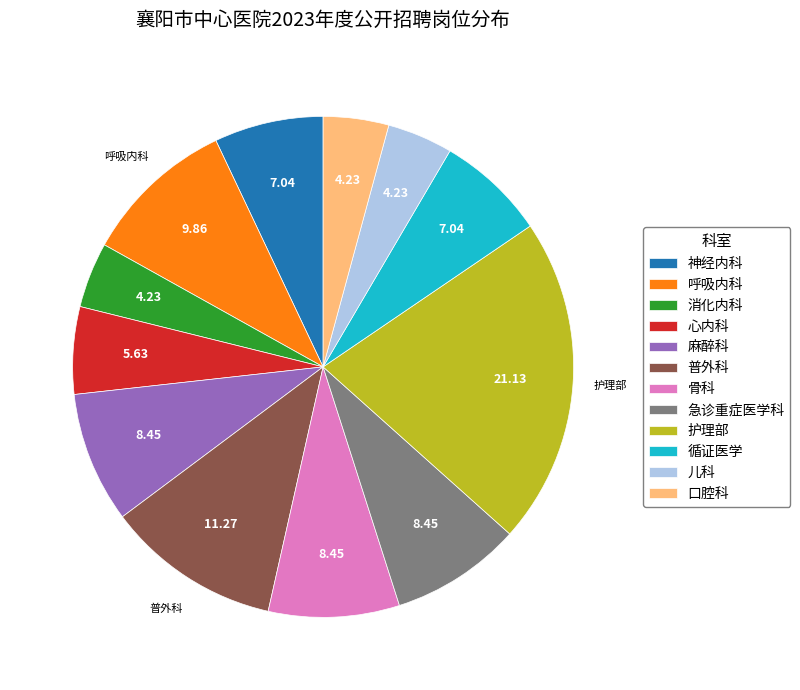

Which category has the biggest portion of the pie?

护理部